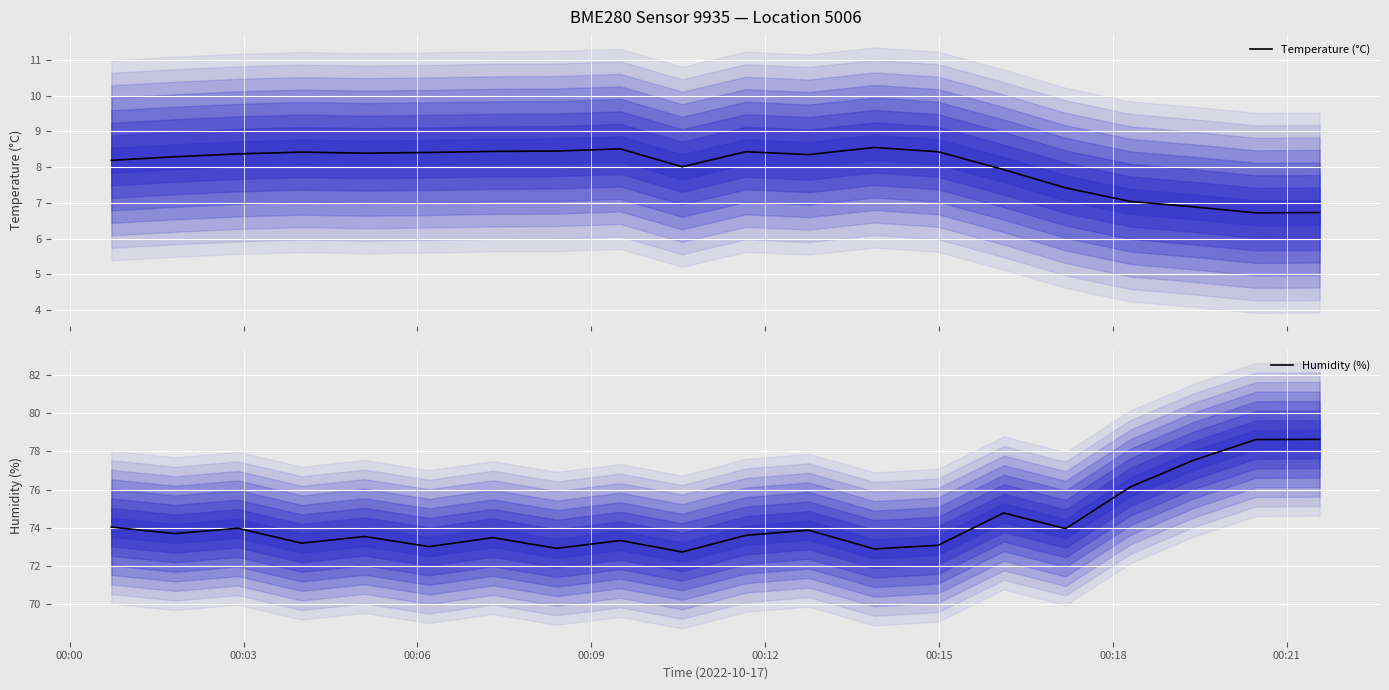

What is the highest value of the Temperature (°C) series?

8.6